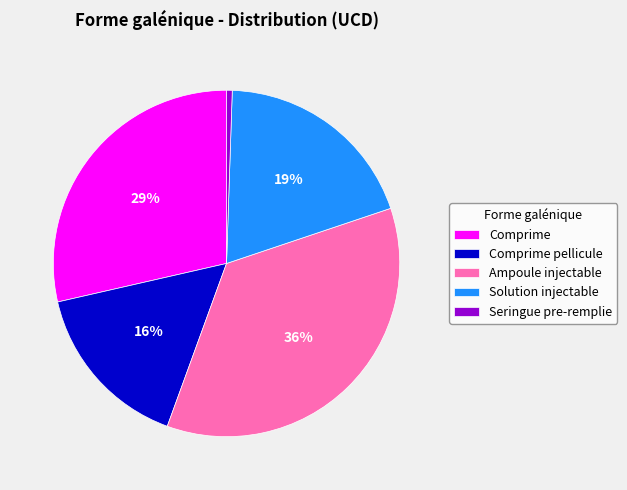

Rank the categories by value from lowest to highest.

Seringue pre-remplie, Comprime pellicule, Solution injectable, Comprime, Ampoule injectable